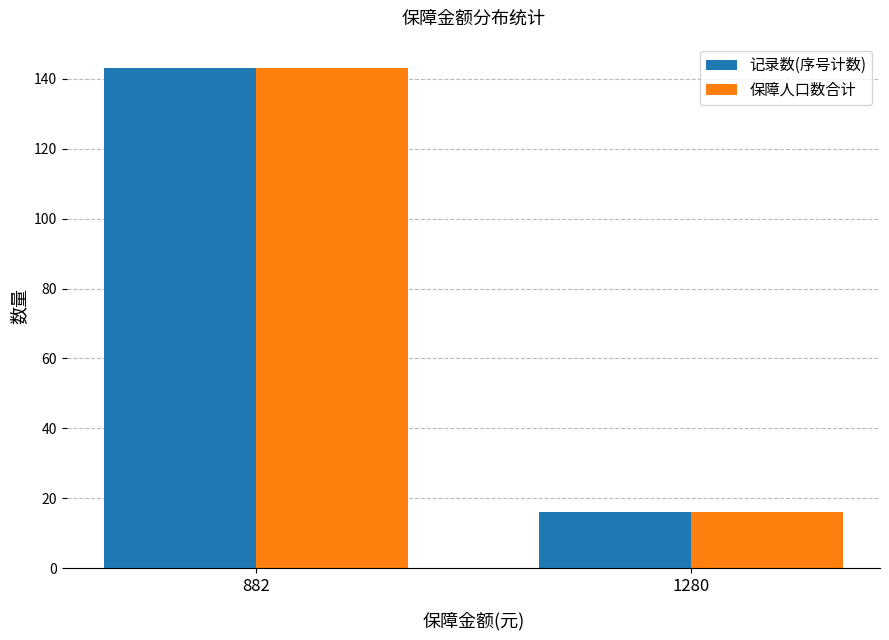

The 记录数(序号计数) series shows 21 at 1280. True or false?

False